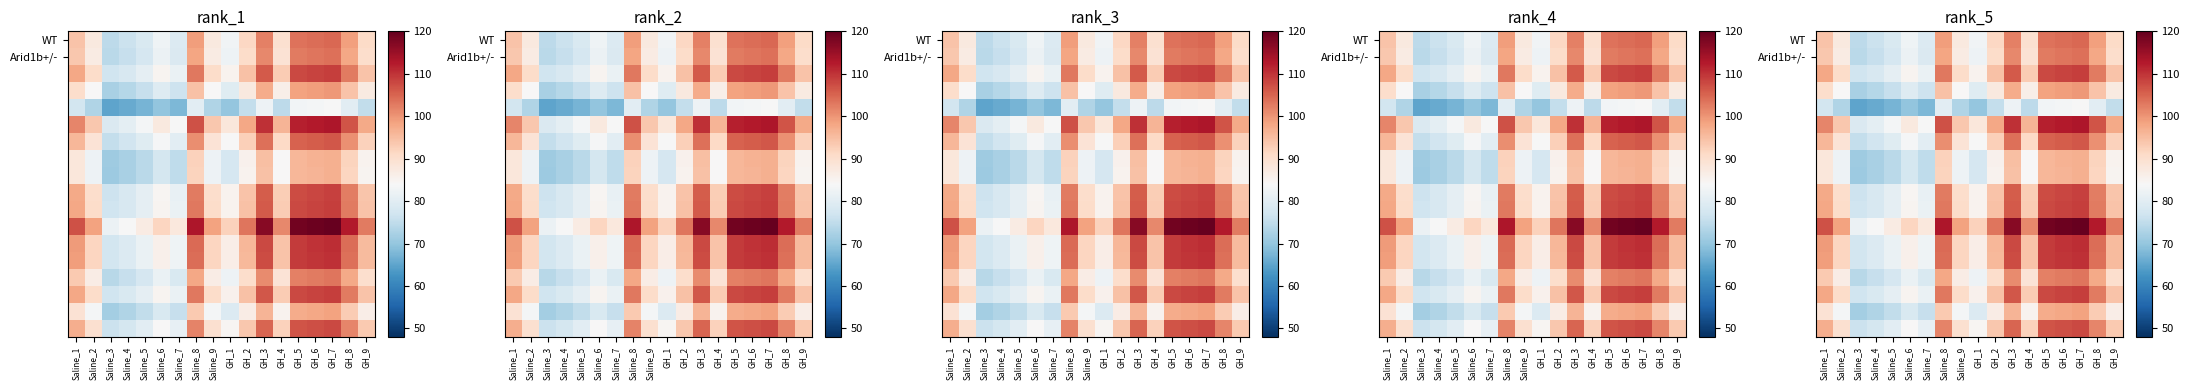

What is the smallest value displayed?

64.9